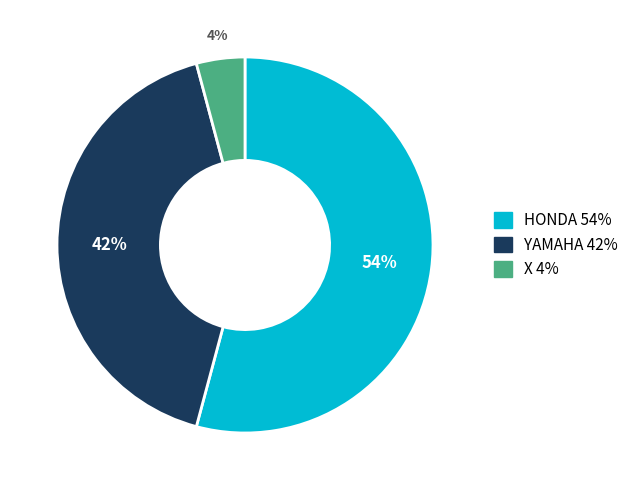

Is the sum of YAMAHA and HONDA greater than half?

Yes